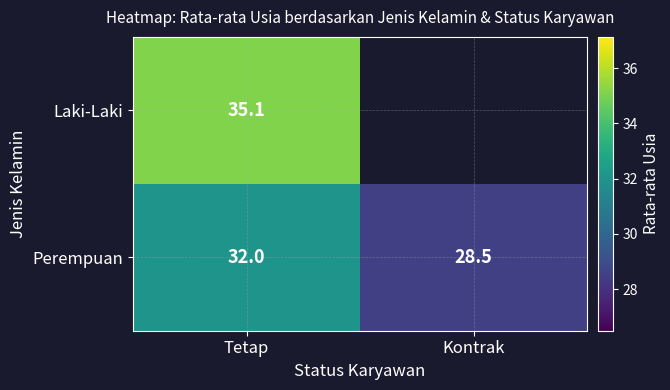

At how many categories does at least one series exceed 28?

2